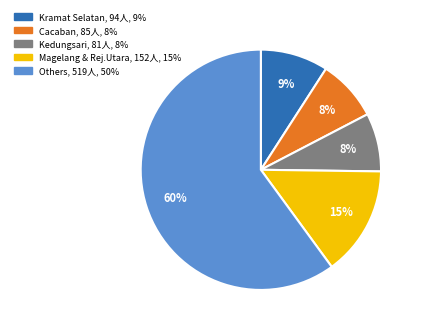

Which has a higher value, Cacaban, 85人, 8% or Kramat Selatan, 94人, 9%?

Kramat Selatan, 94人, 9%